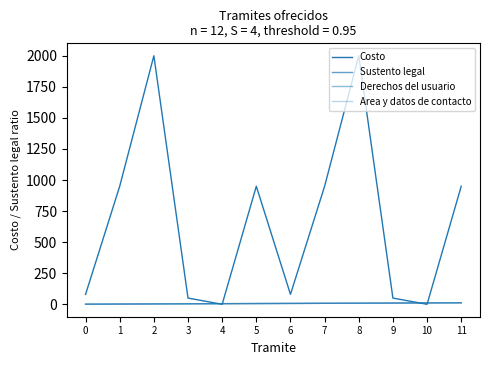

Which series ends up on top after the final intersection of Costo and Sustento legal?

Costo